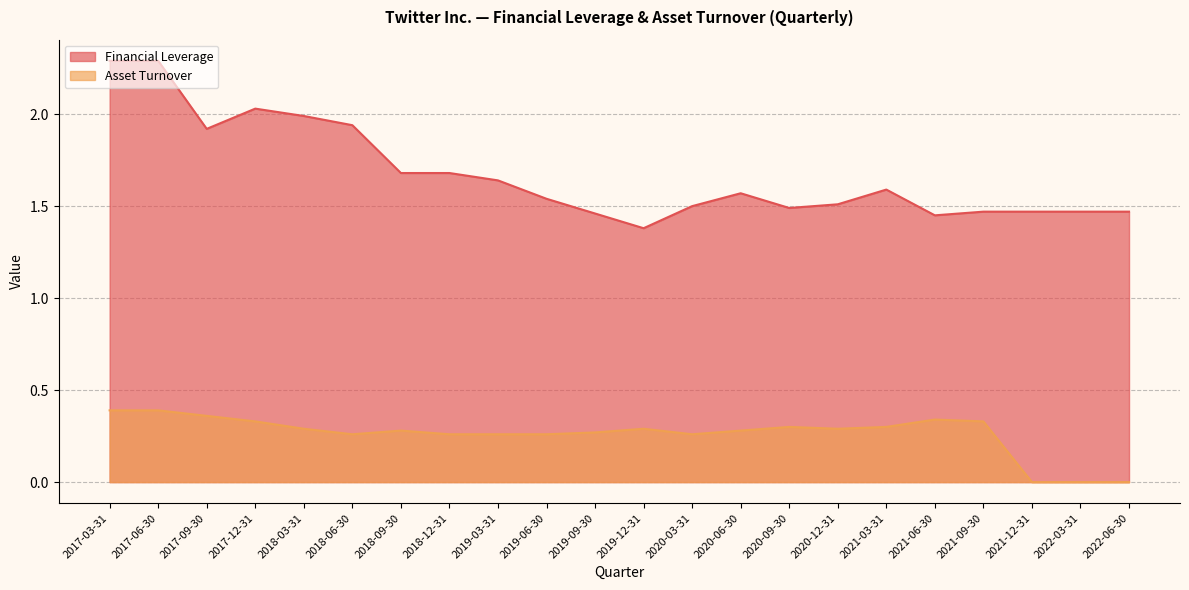

List the series in order of their overall mean, lowest first.

Asset Turnover, Financial Leverage